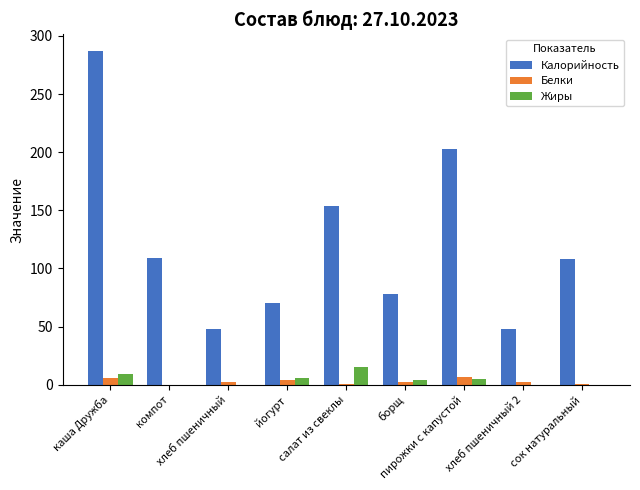

What is the maximum value shown in the chart?

287